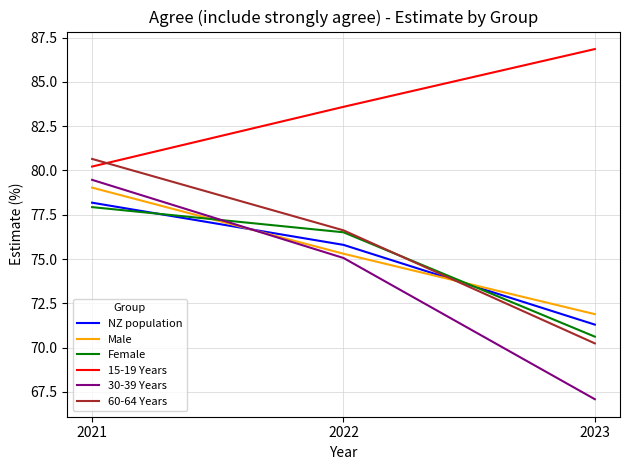

What is the difference between the Male values at 2022 and 2023?

3.4